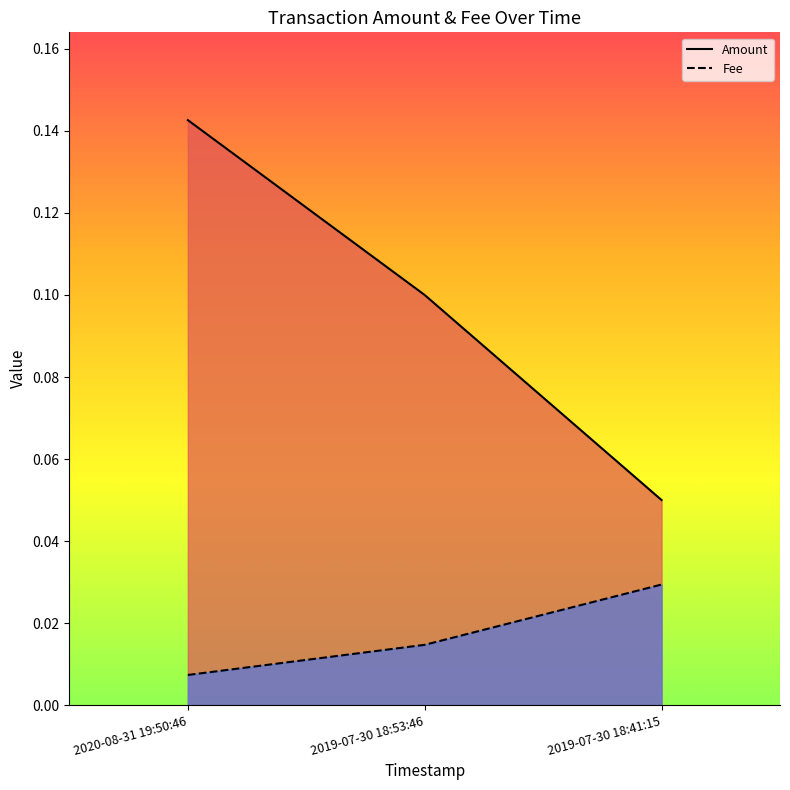

What are all the series names shown in the legend?

Amount, Fee